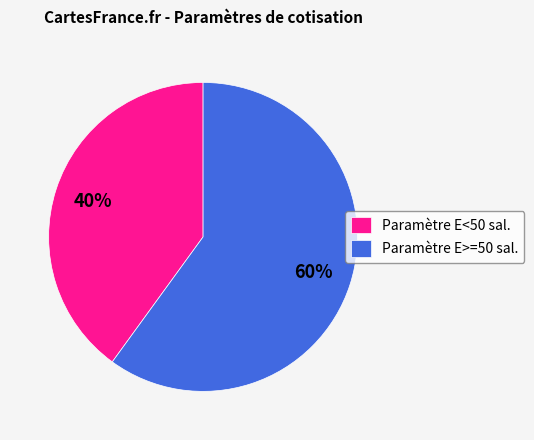

Do Paramètre E<50 sal. and Paramètre E>=50 sal. together represent more than half of the pie?

Yes